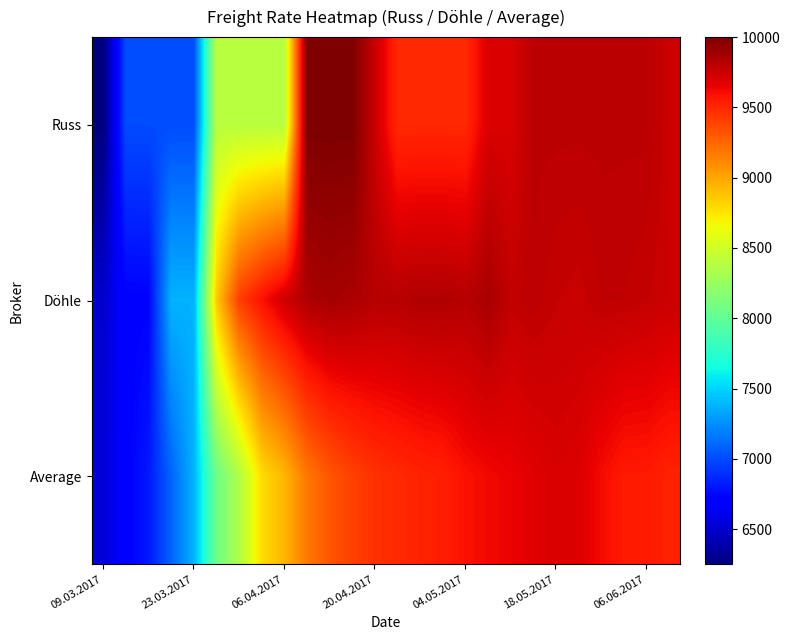

Reading left to right, transcribe all the data shown in this chart.

Russ: 6250	7000	7000	7000	7000	8400	8400	8400	8400	10000	10000	10000	9750	9500	9500	9500	9500	9700	9700	9800	9800	9800	9800	9800	9800	9750
Döhle: 6510	6720	6725	7380	7380	8858	9410	9593	9736	9842	9871	9850	9817	9817	9833	9833	9817	9860	9775	9793	9767	9757	9783	9780	9767	9750
Average: 6540	6707	6811	7089	7383	8059	8366	8783	8936	9186	9318	9402	9463	9493	9519	9537	9594	9623	9647	9676	9705	9690	9613	9556	9556	9521